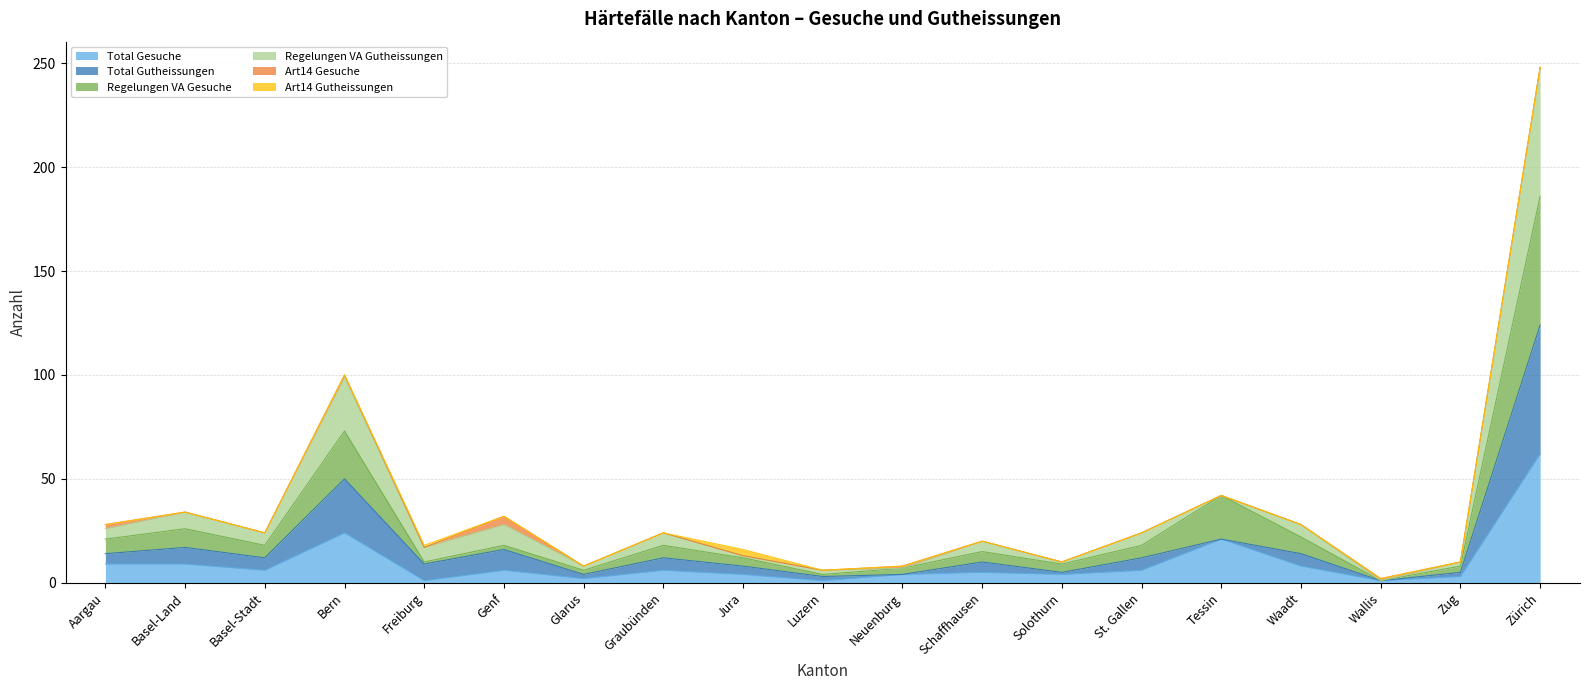

The value of Total Gesuche at Basel-Stadt is 6. True or false?

True